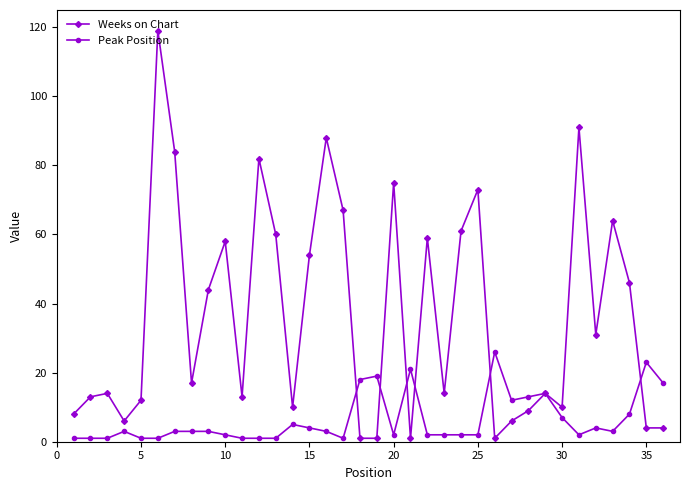

List the series in order of their peak value, lowest first.

Peak Position, Weeks on Chart